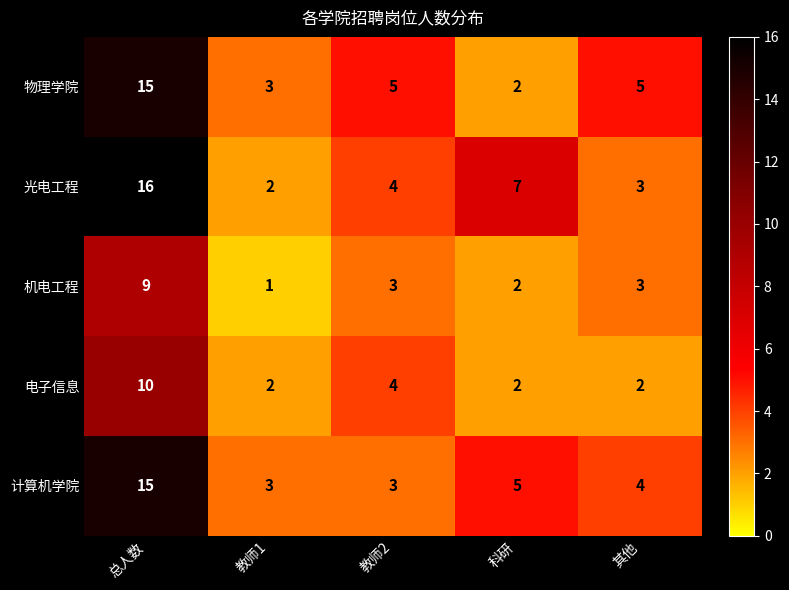

Rank the categories by 光电工程 value from highest to lowest.

总人数, 科研, 教师2, 其他, 教师1